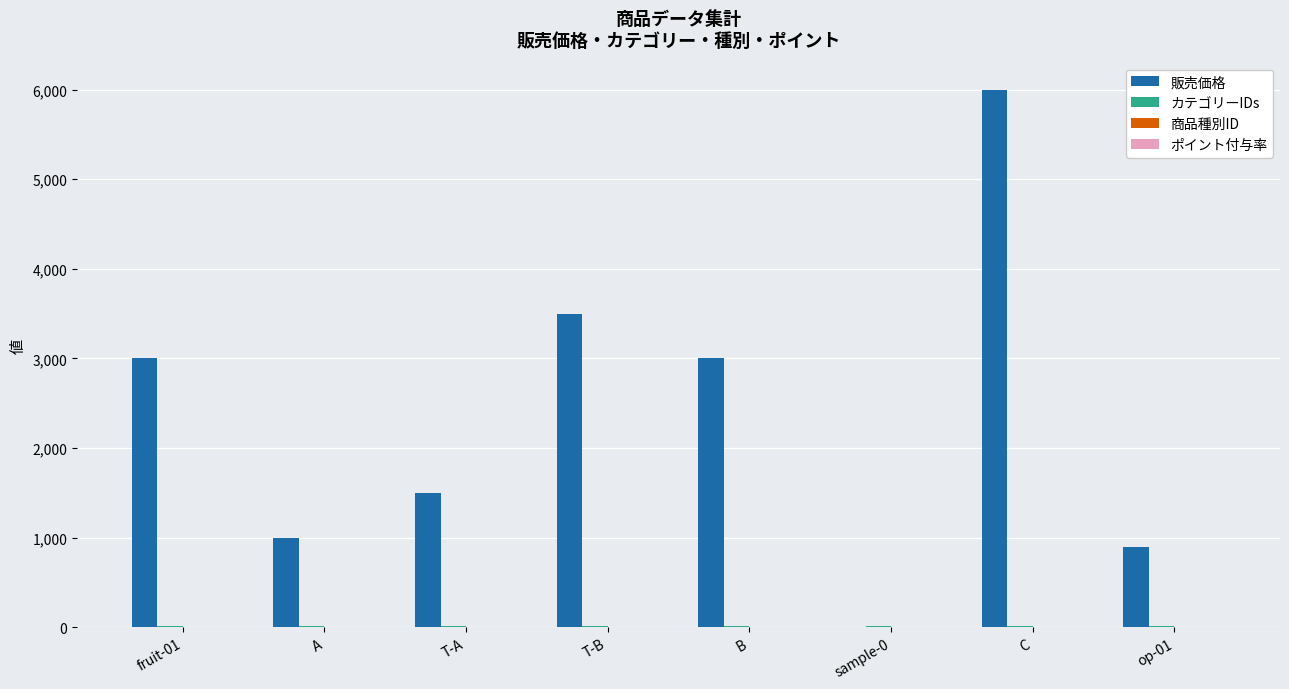

Which label corresponds to the largest value in the chart?

C